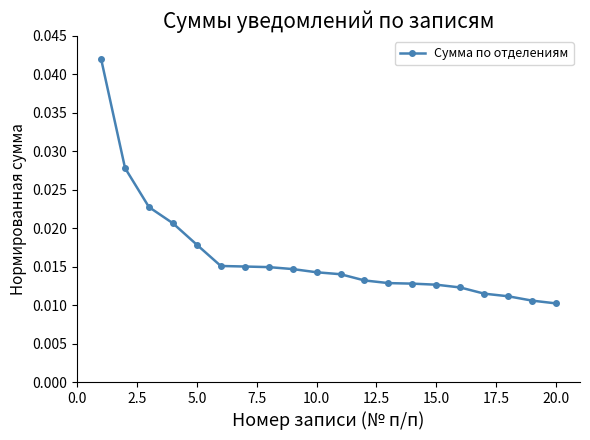

Count the values in the range 0 to 1.

20